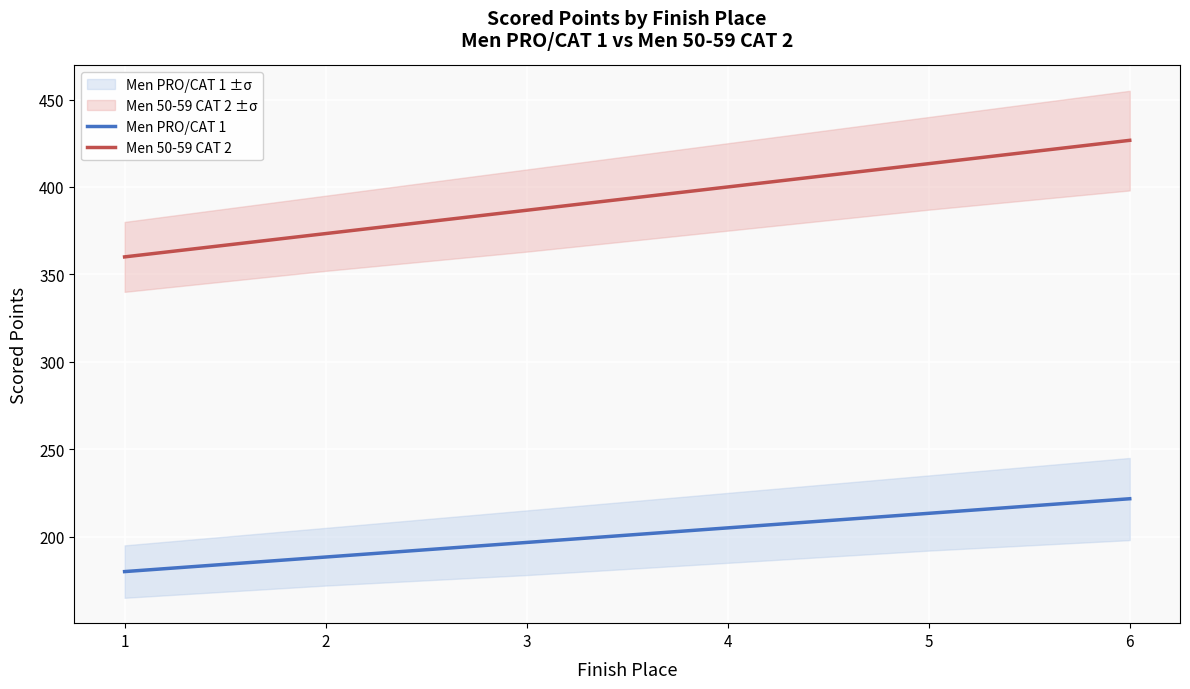

True or false: Men 50-59 CAT 2 and Men PRO/CAT 1 cross at least once.

False